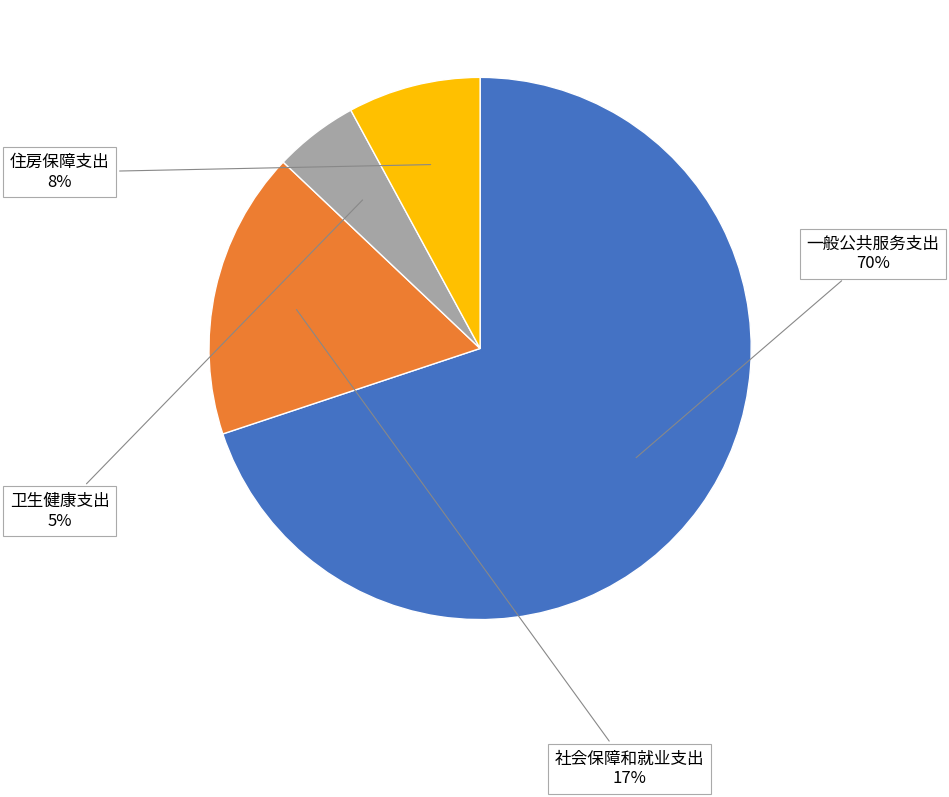

Which has a higher value, 住房保障支出 or 社会保障和就业支出?

社会保障和就业支出